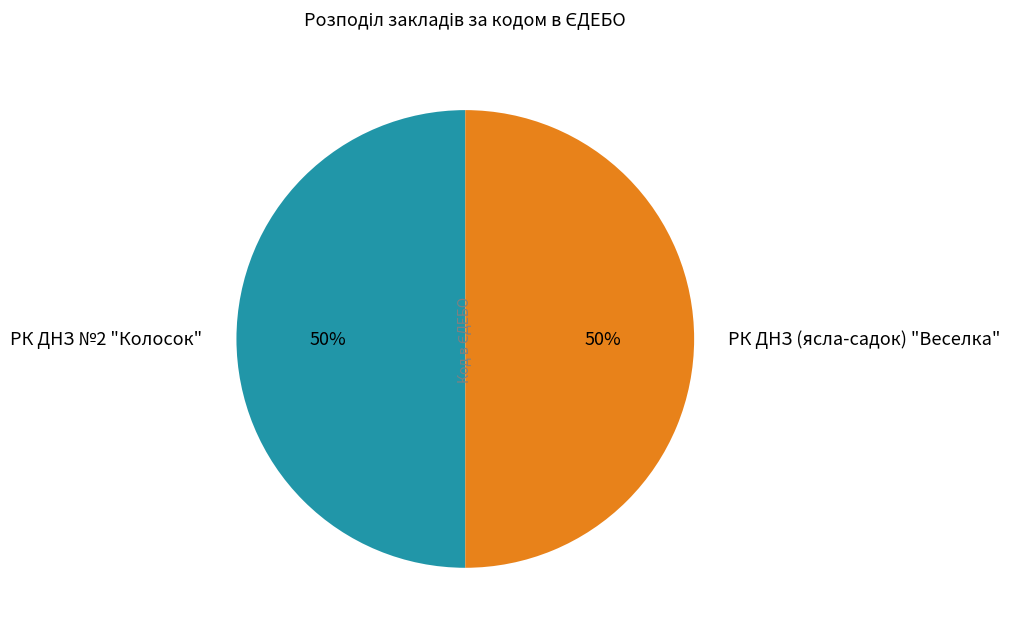

Is the sum of РК ДНЗ (ясла-садок) "Веселка" and РК ДНЗ №2 "Колосок" greater than half?

Yes